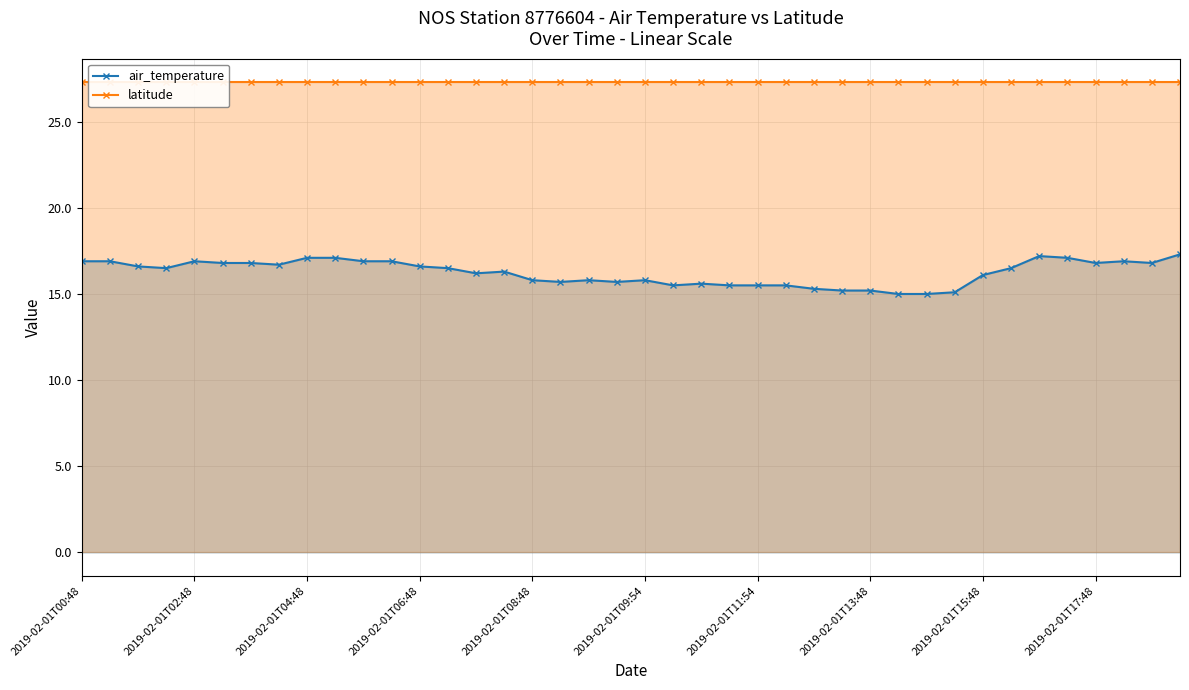

What is the lowest value of the air_temperature series?

15.0